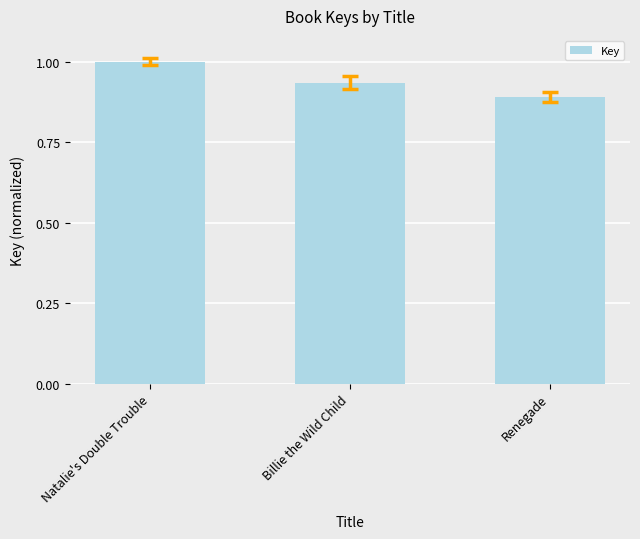

Where is the data nearest to the value 0?

Renegade